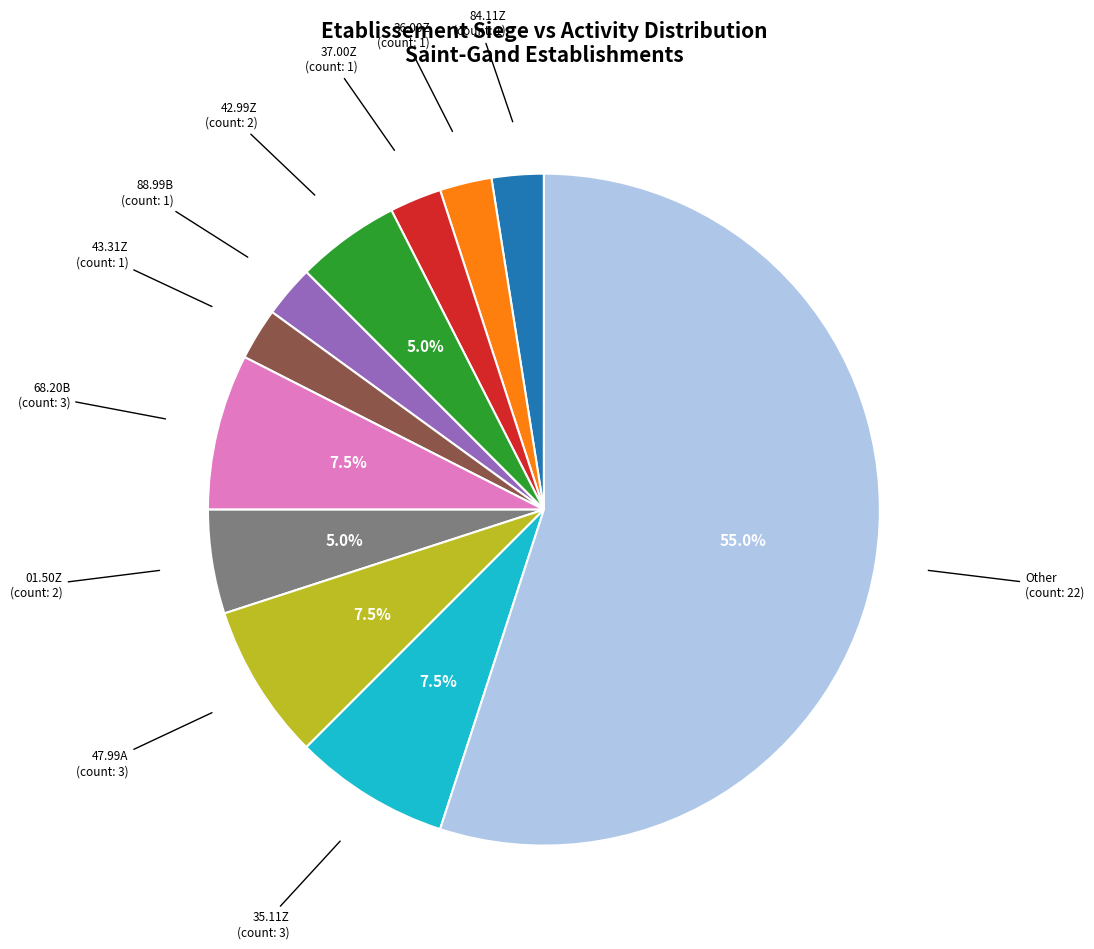

Does Other represent more than half of the total?

Yes